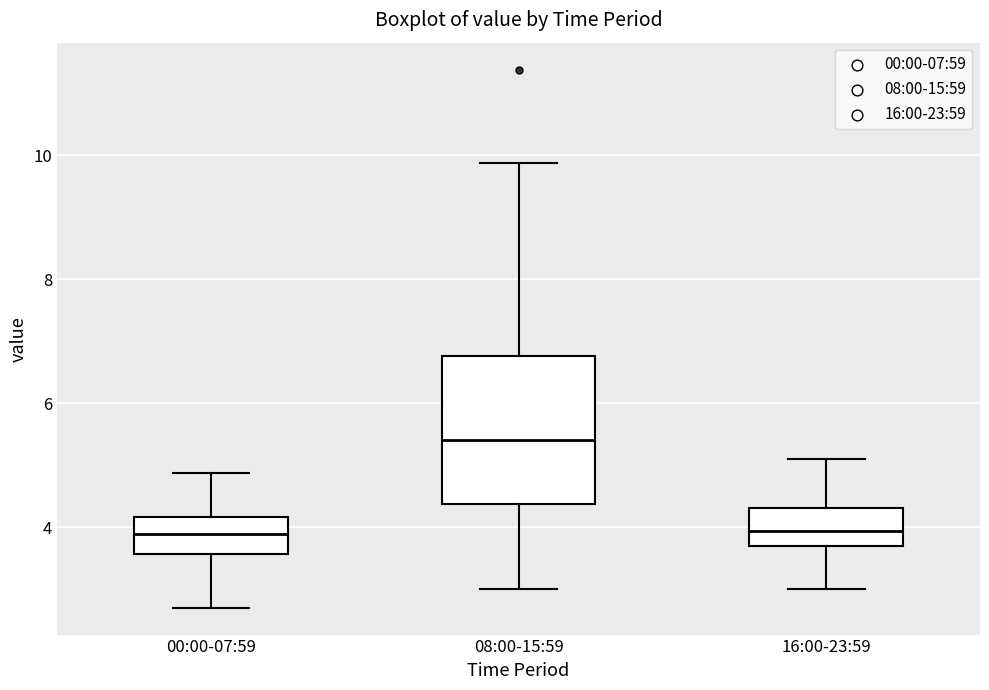

Reading left to right, read every box against the y-axis: the position of its median line, the range the box covers, and the ends of its whiskers. The values are not printed on the chart, so give them approximately, as read against the axis.

00:00-07:59: median 3.8, box 3.6 to 4.2, whiskers 2.8 to 4.8
08:00-15:59: median 5.4, box 4.4 to 6.8, whiskers 3.0 to 9.8
16:00-23:59: median 4.0, box 3.6 to 4.4, whiskers 3.0 to 5.2